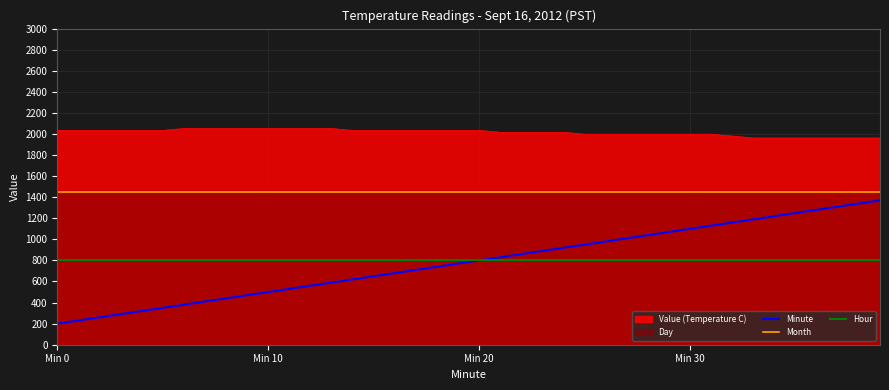

True or false: Minute and Hour intersect in this chart.

False